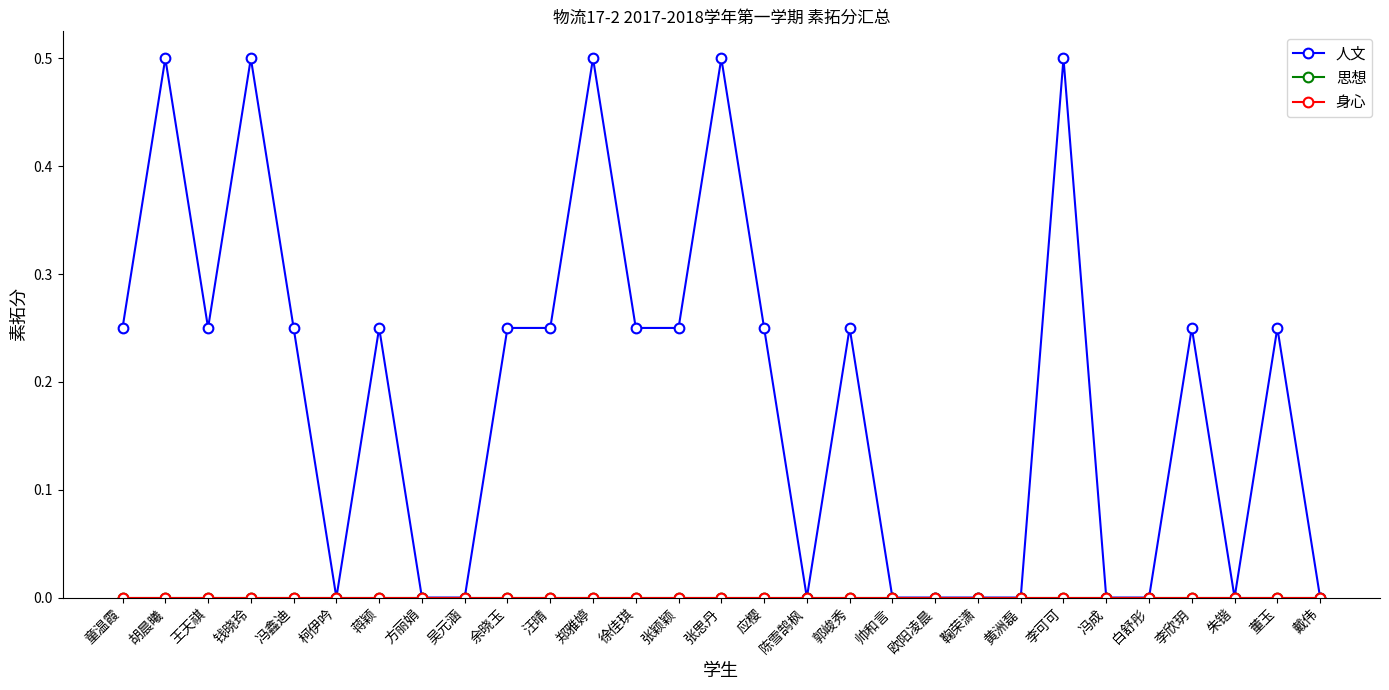

True or false: 思想 has more than 2 interior local peaks.

False